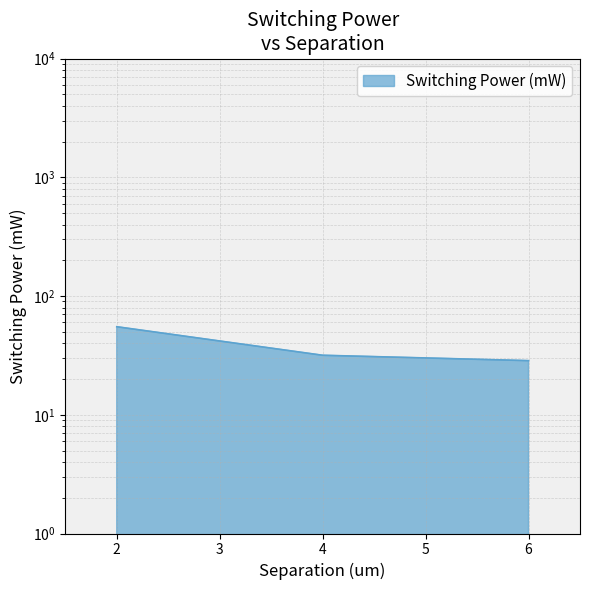

The value at 2 is 55.1. True or false?

True